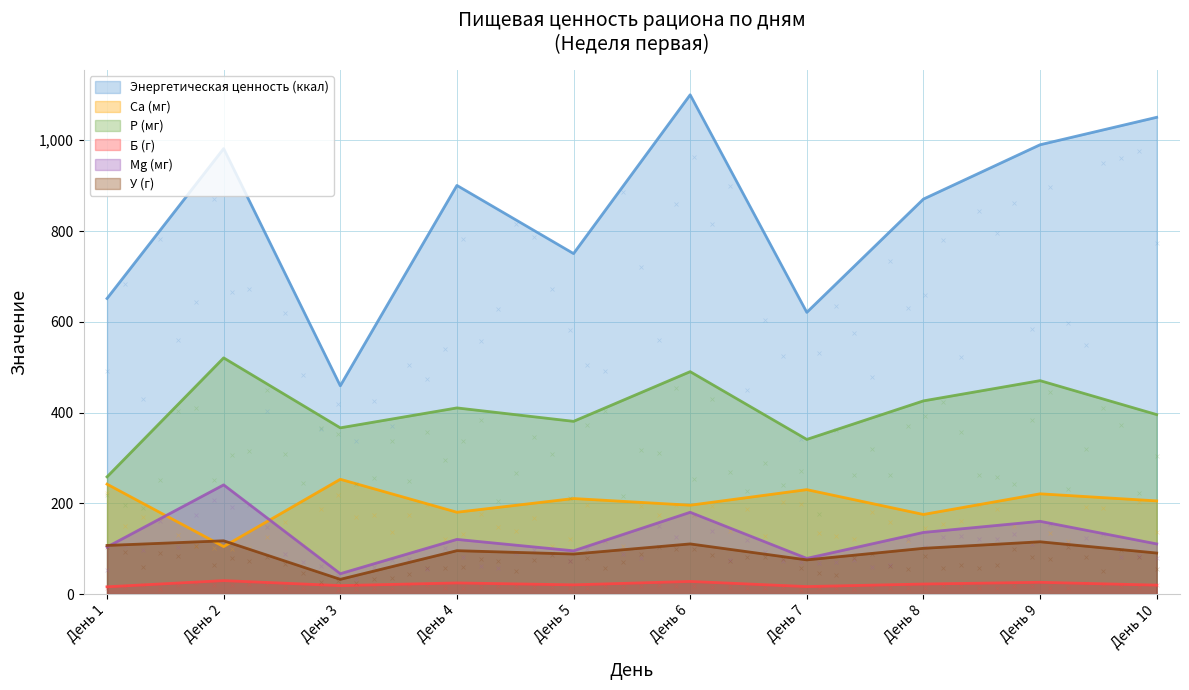

What is the approximate value of Р (мг) at День 2?

520.5